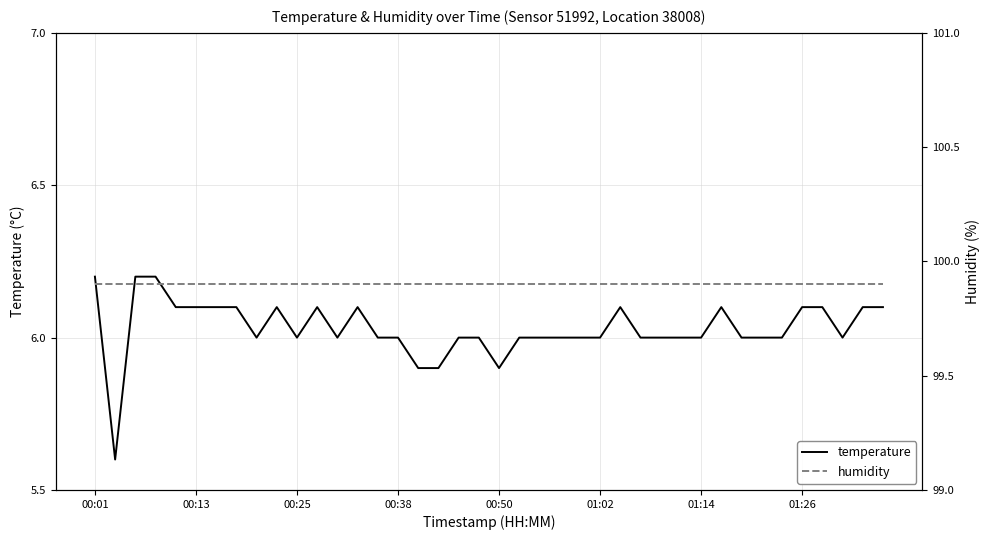

What is the minimum value for humidity?

99.9